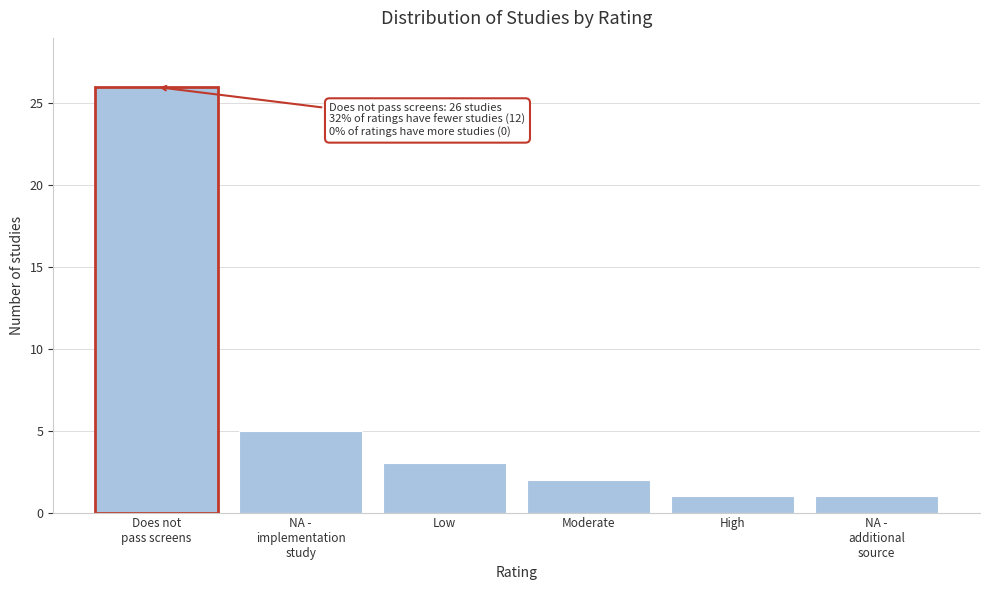

Reading left to right, list all the values displayed in this chart.

26	5	3	2	1	1